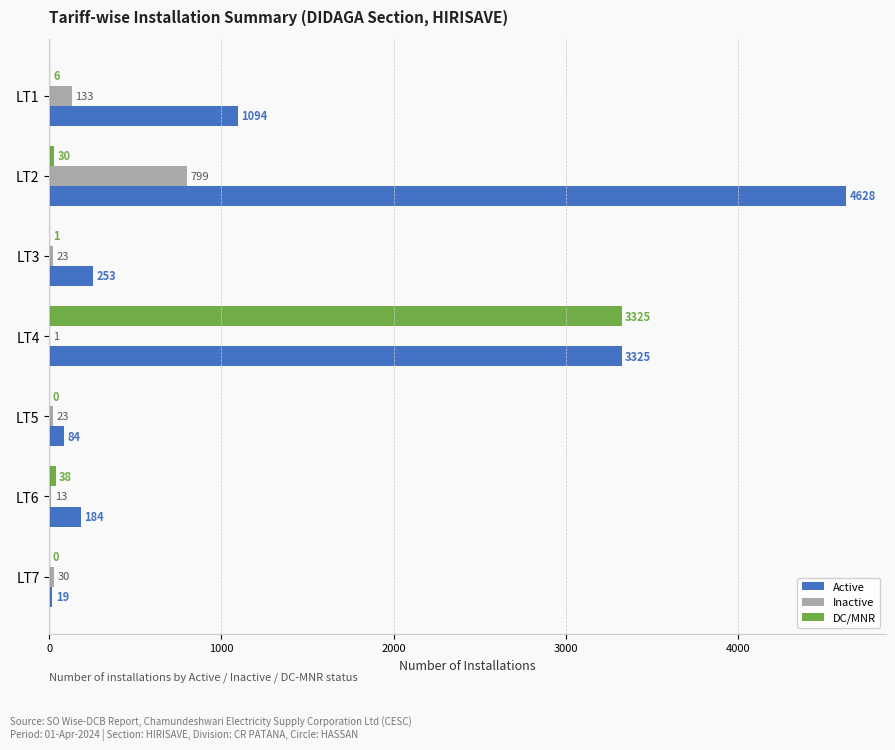

At which category is the sum across all series the highest?

LT4